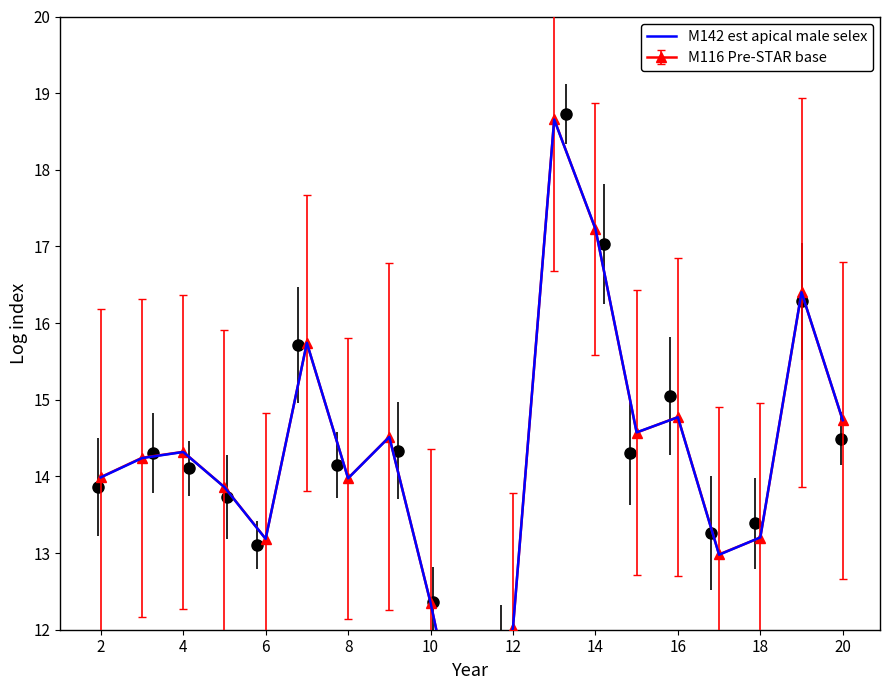

The value at 8 is 13.9. True or false?

True